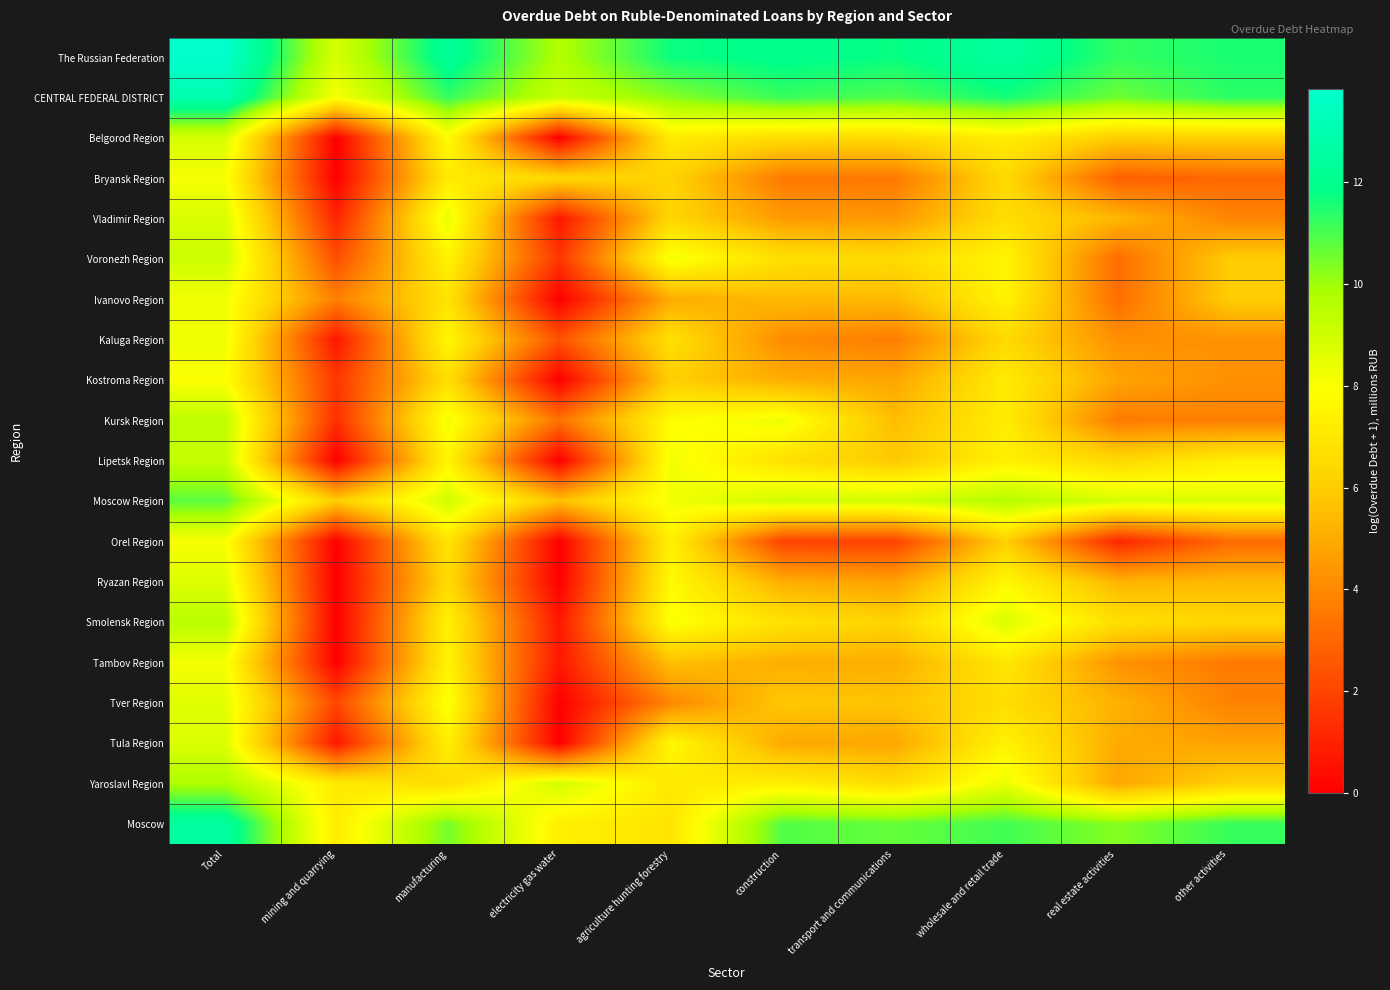

How many series are shown in this chart?

20